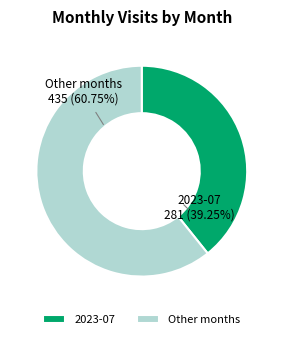

Do 2023-07 and Other months together represent more than half of the pie?

Yes